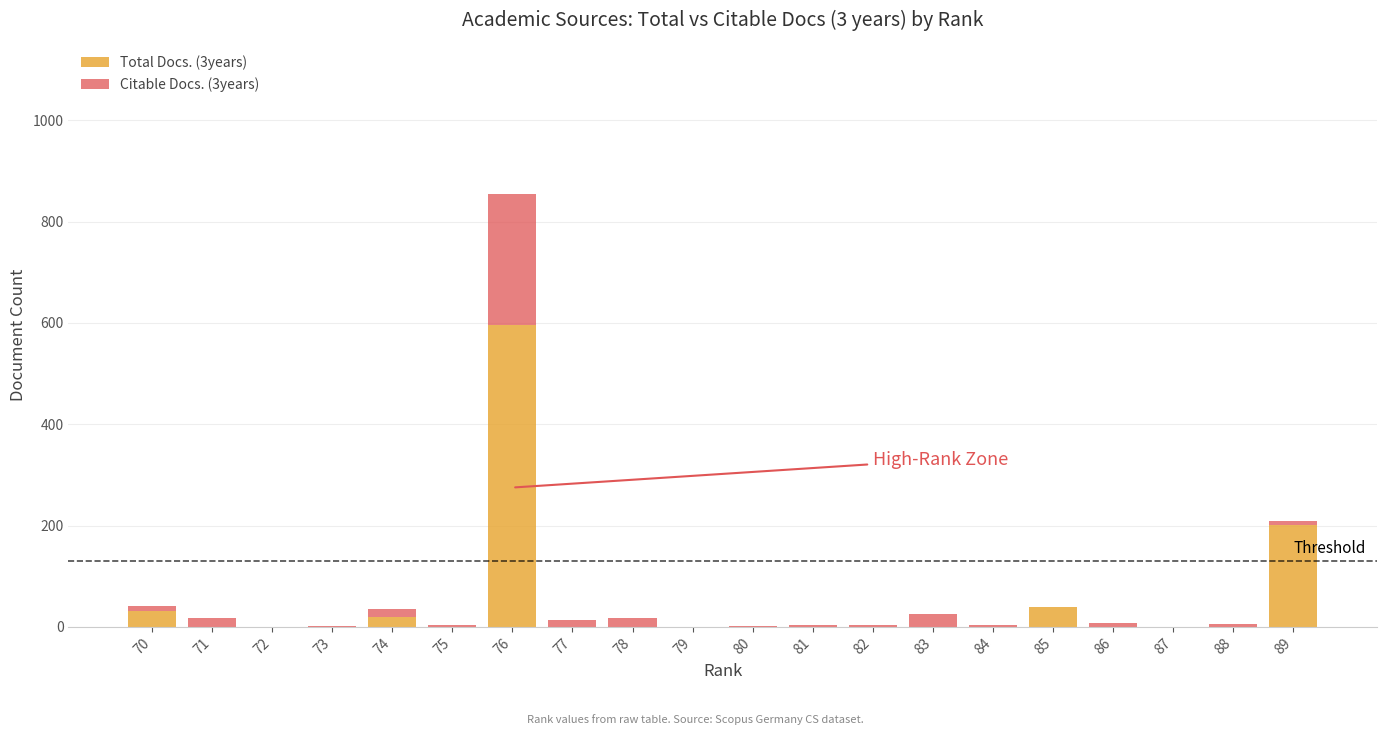

Which category has the highest value in the Total Docs. (3years) series?

76